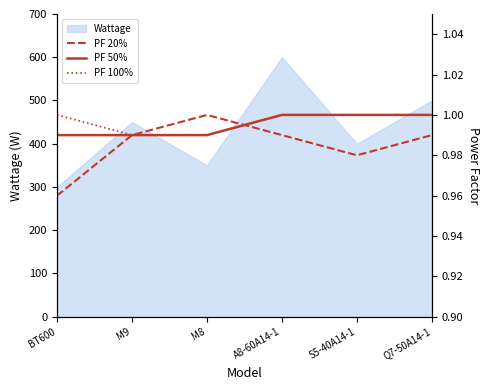

How many PF 20% values are between 0 and 1?

6